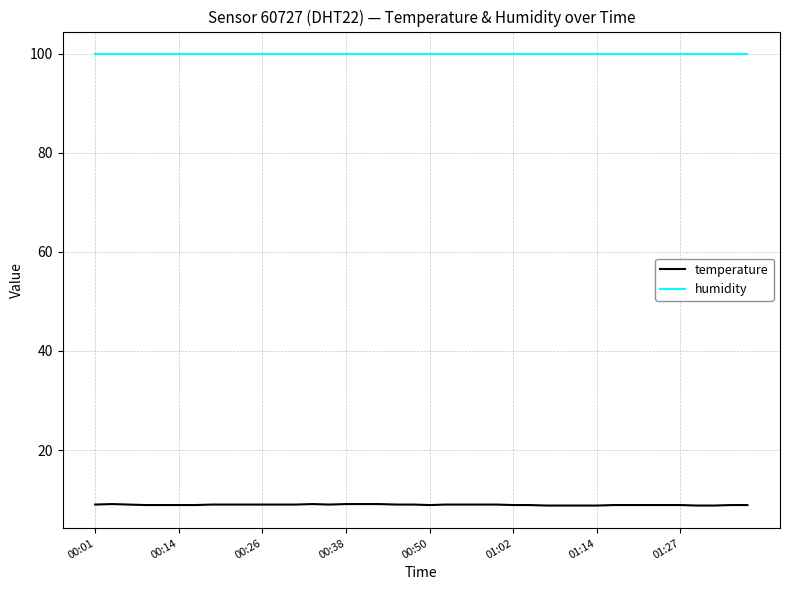

Rank the series by their maximum value, from lowest to highest.

temperature, humidity